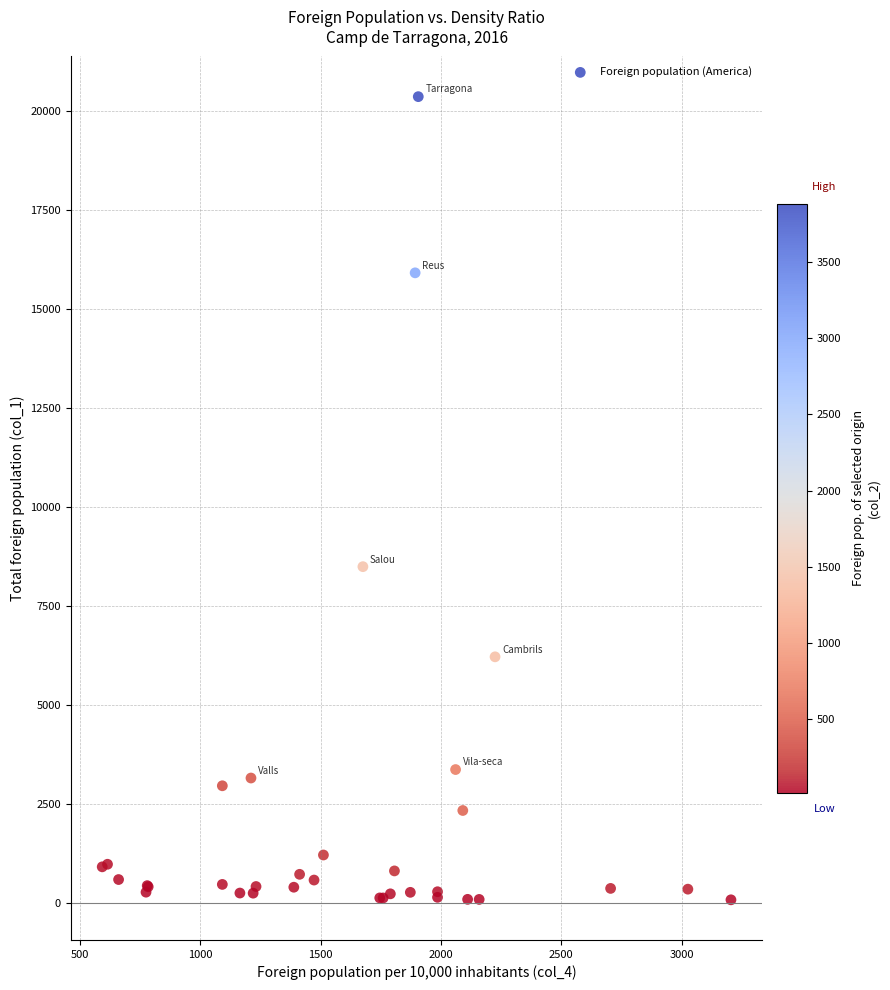

What Y value in the scatter plot is closest to 10220?

8492